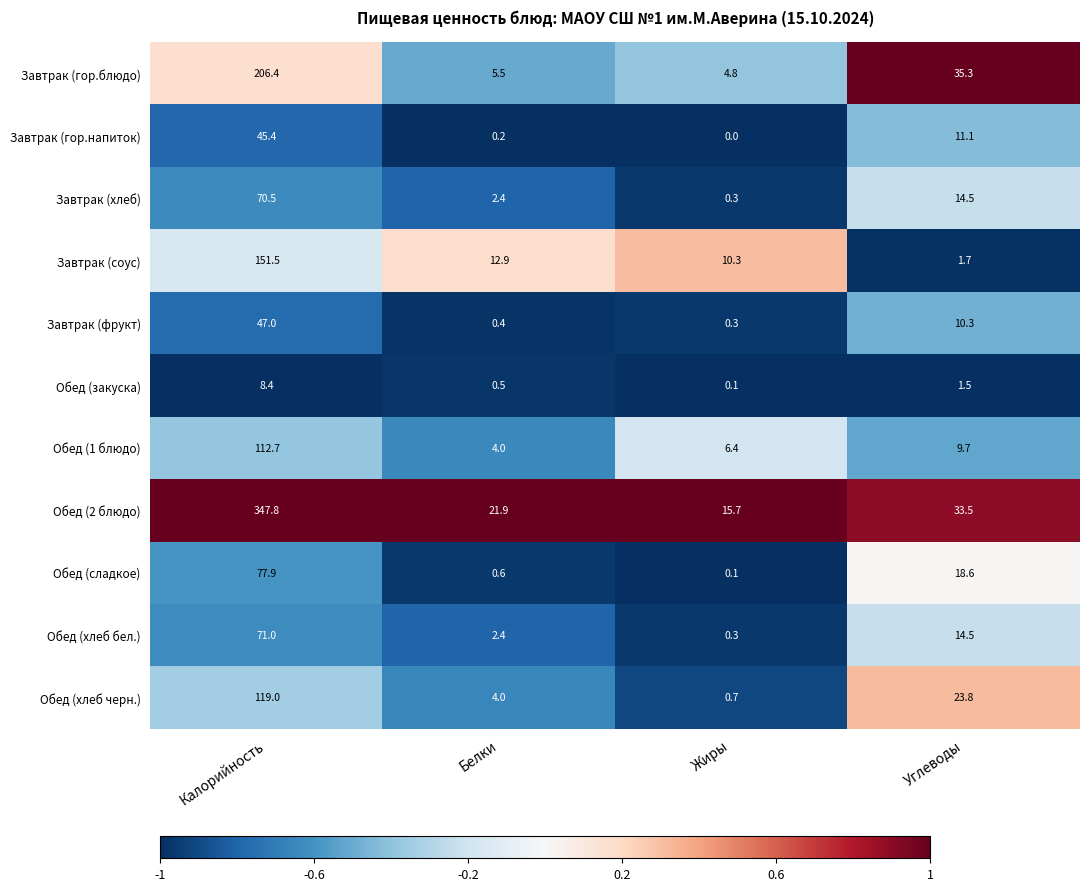

Which series has the largest total across all categories?

Обед (2 блюдо)